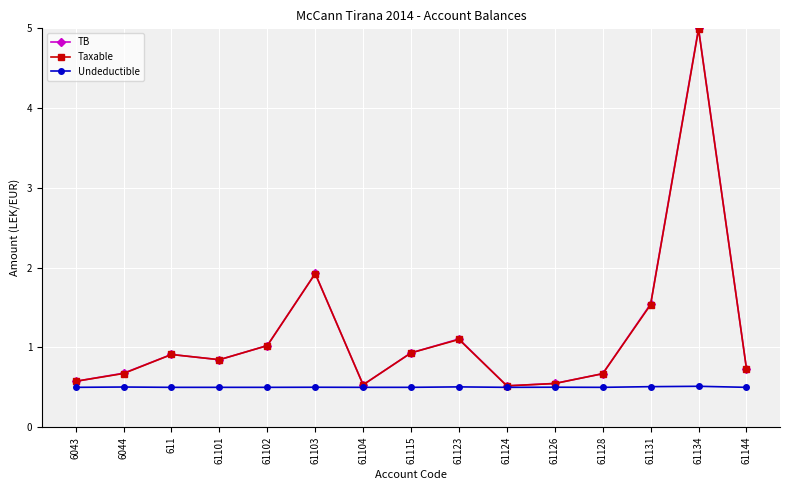

What is the label of the 1st point from the right?

61144